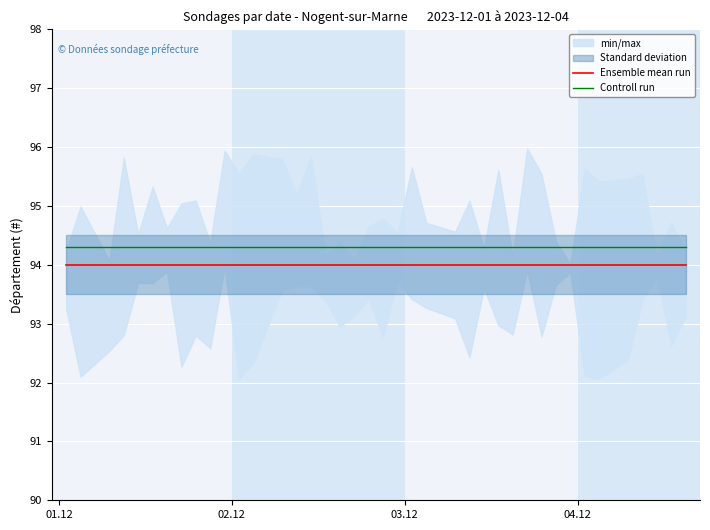

True or false: Controll run and Ensemble mean run intersect in this chart.

False